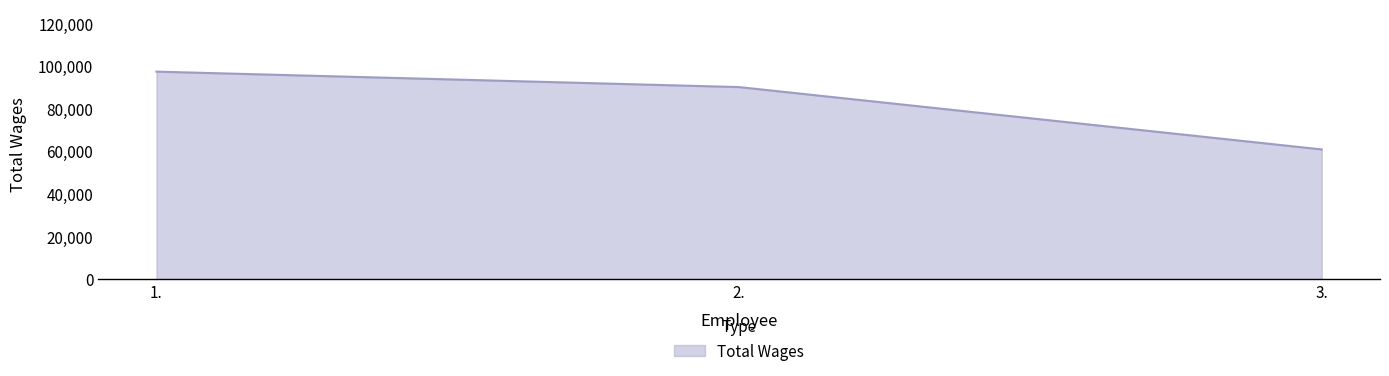

Reading left to right, what are all the values shown in this chart?

1.=97368	2.=90120	3.=60874